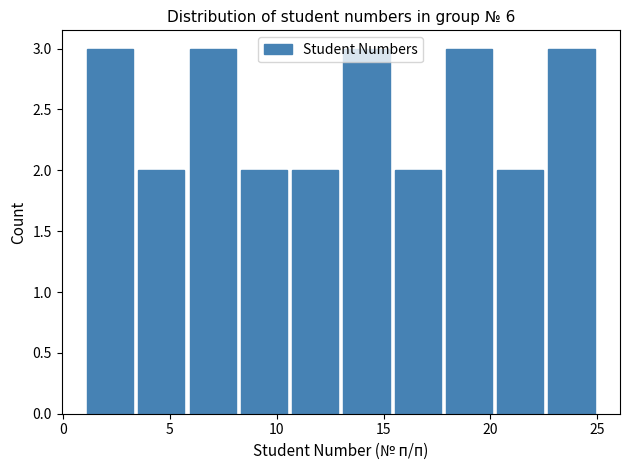

Reading left to right, list every bar in this chart as the range it spans on the x-axis followed by its height. Neither the bar edges nor the heights are printed on the chart, so give them approximately, as read against the axes.

1.0 to 3.4: 3
3.4 to 5.8: 2
5.8 to 8.2: 3
8.2 to 10.6: 2
10.6 to 13.0: 2
13.0 to 15.4: 3
15.4 to 17.8: 2
17.8 to 20.2: 3
20.2 to 22.6: 2
22.6 to 25.0: 3